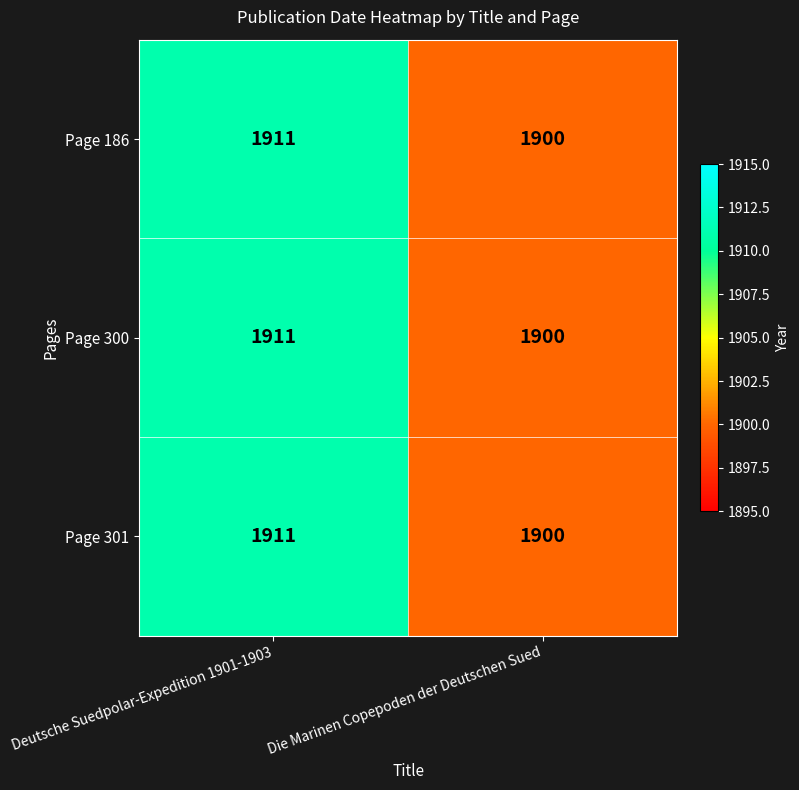

What is the greatest value displayed?

1911